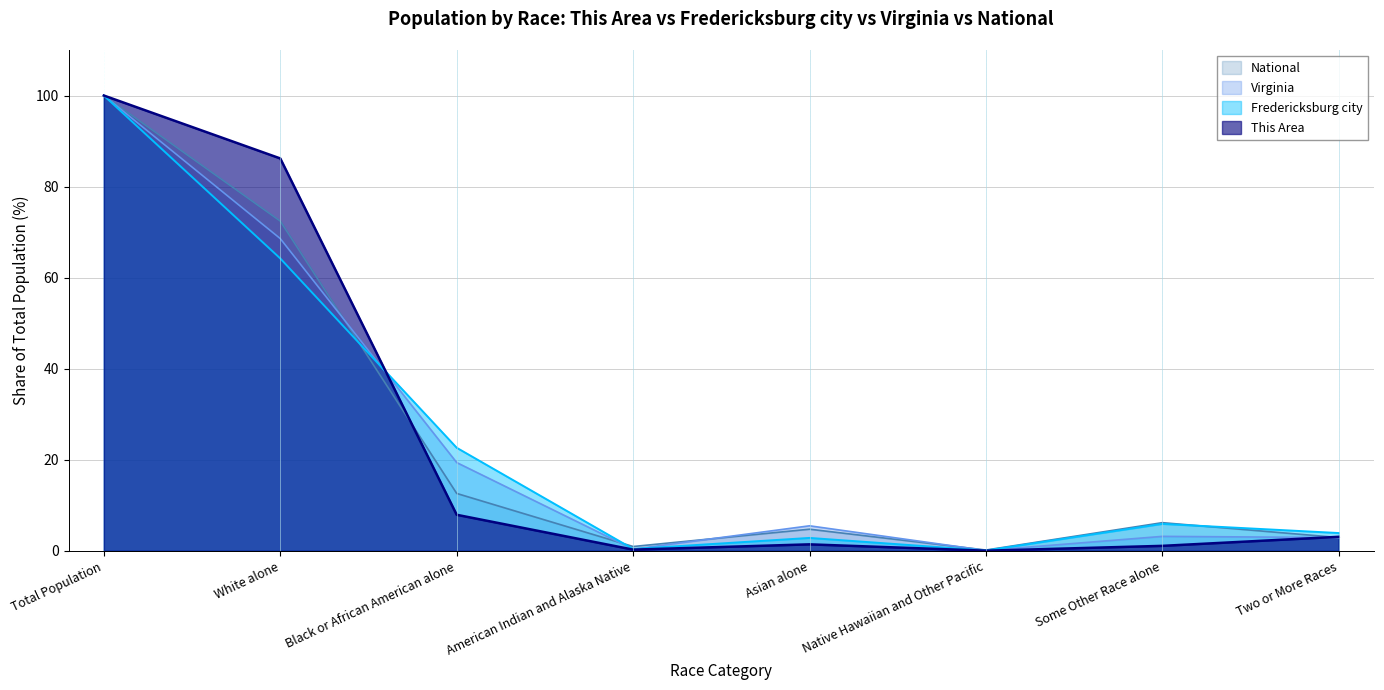

Which series has the largest total across all categories?

This Area